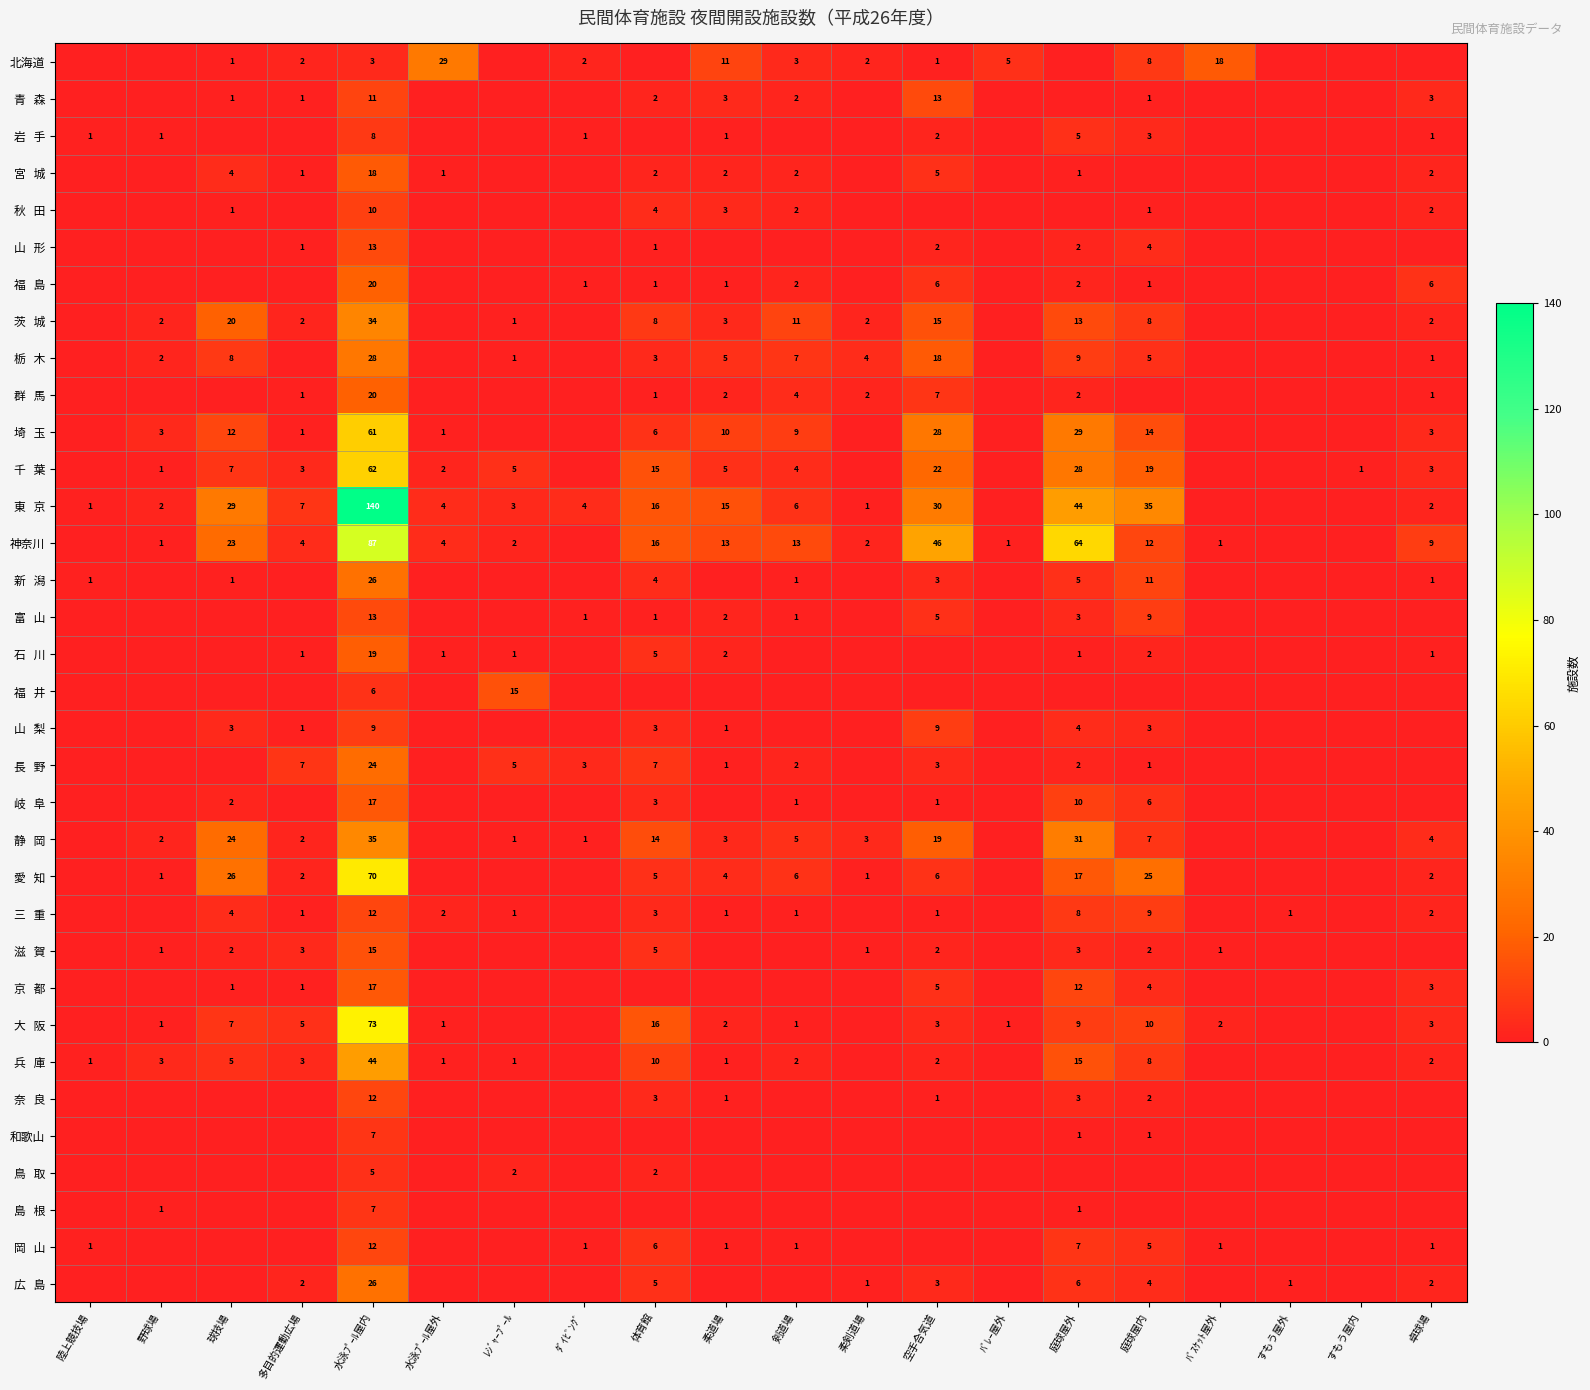

What is the maximum value for 広 島?

26